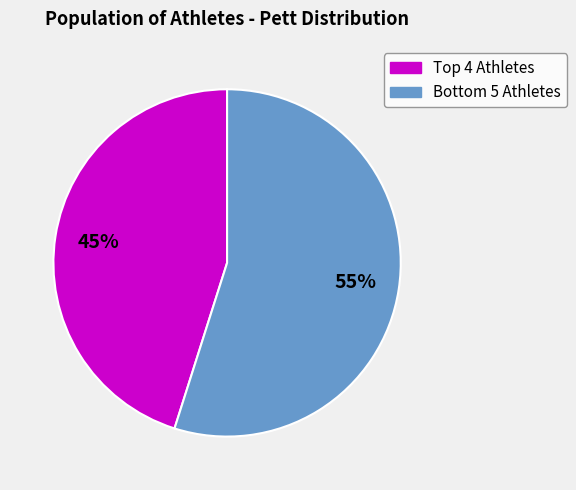

To the nearest percent, what is the difference between the largest and smallest slice percentages?

10%